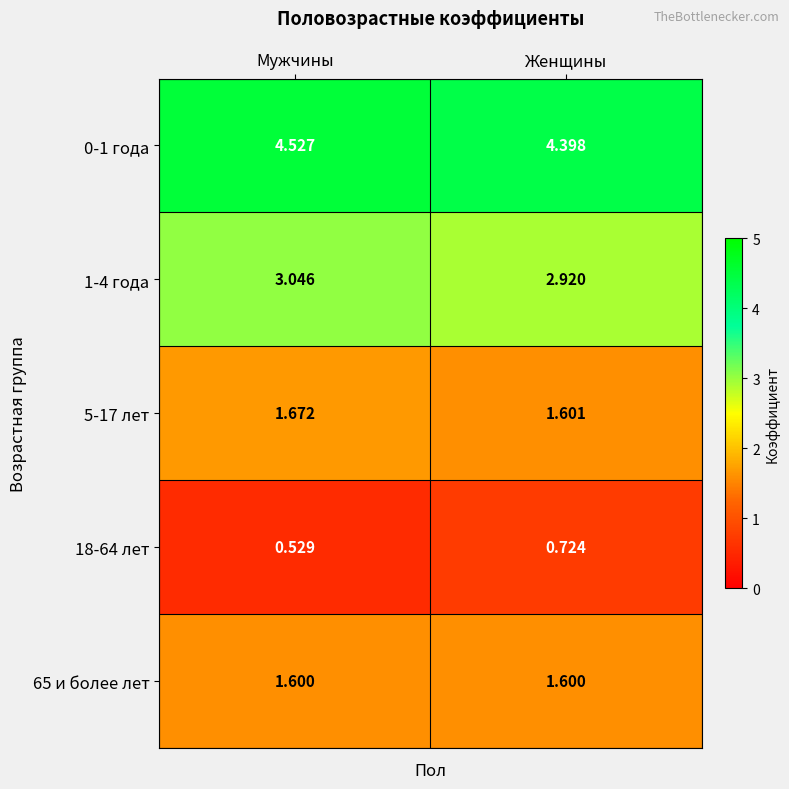

Rank the categories by 5-17 лет value from lowest to highest.

Женщины, Мужчины